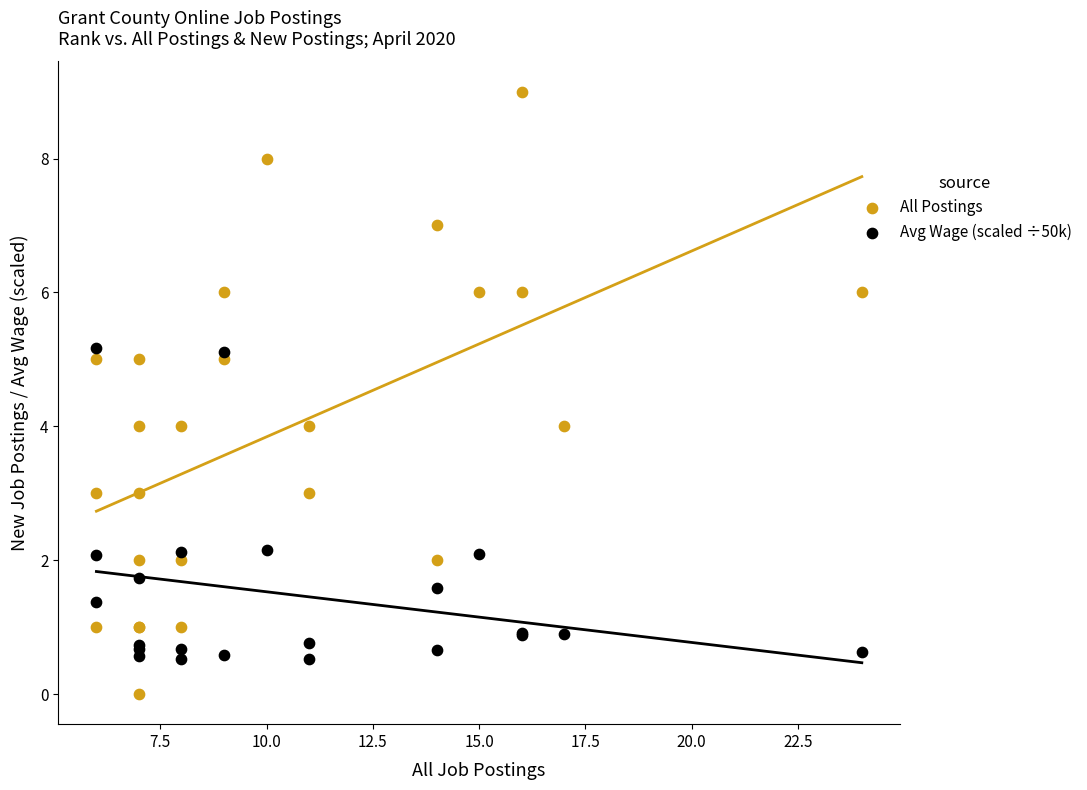

Which series has the largest Y range (max minus min)?

All Postings